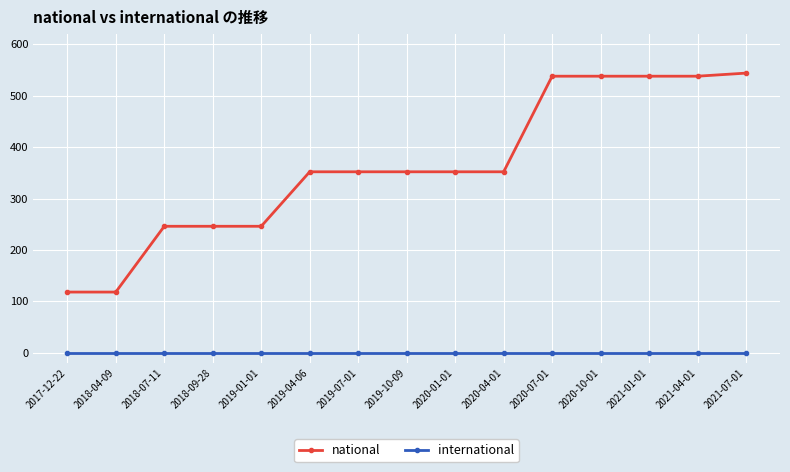

Between 2017-12-22 and 2020-04-01, which series saw the biggest shift?

national